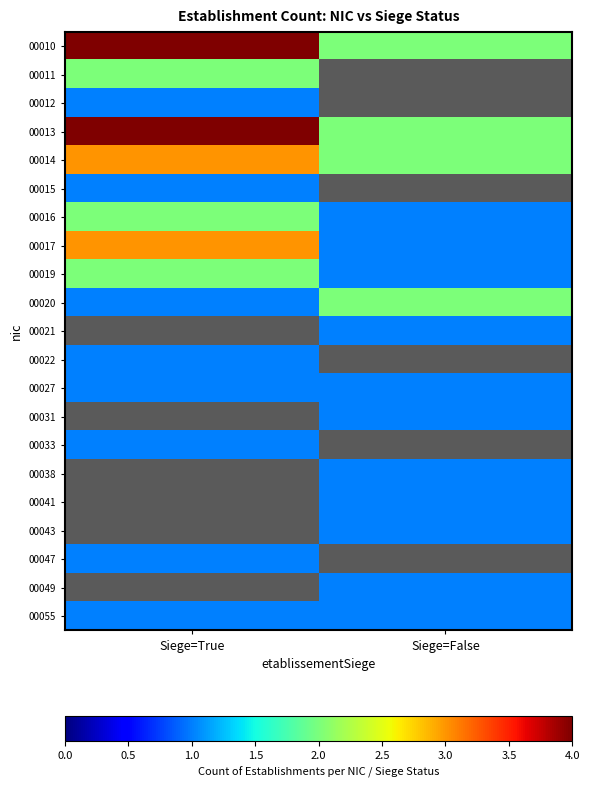

Which label corresponds to the largest value in the chart?

Siege=True